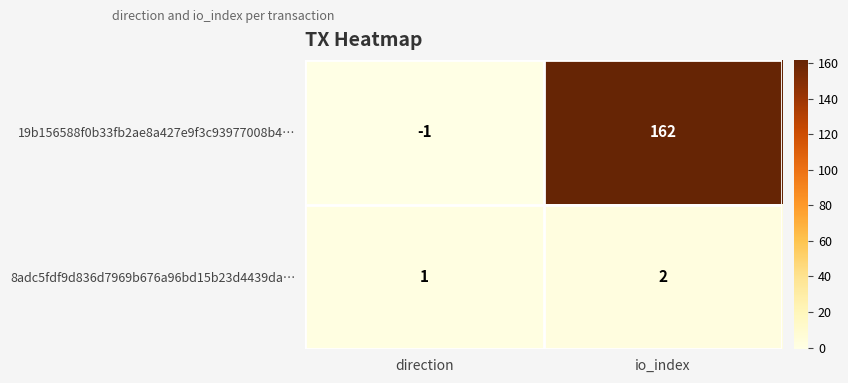

What is the difference between the highest and lowest values at io_index?

160